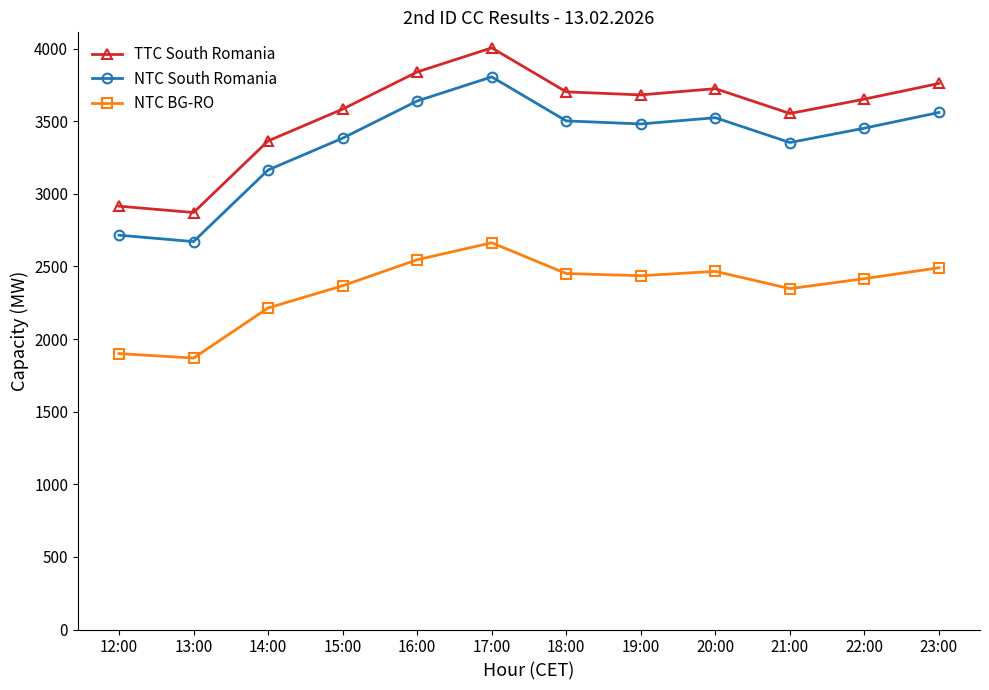

At 14:00, list the series in order from largest to smallest.

TTC South Romania, NTC South Romania, NTC BG-RO